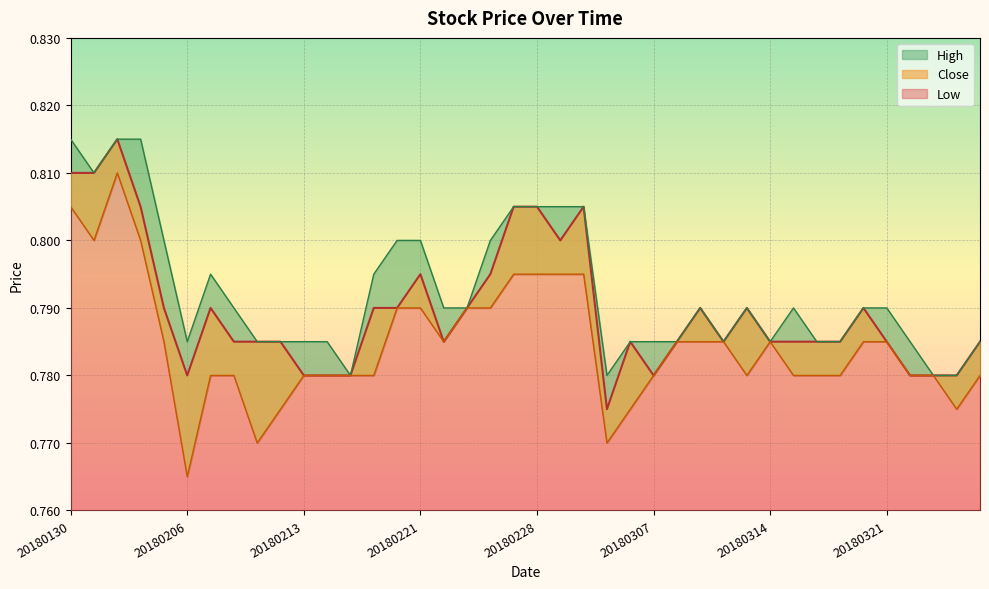

Which series has the largest total across all categories?

High